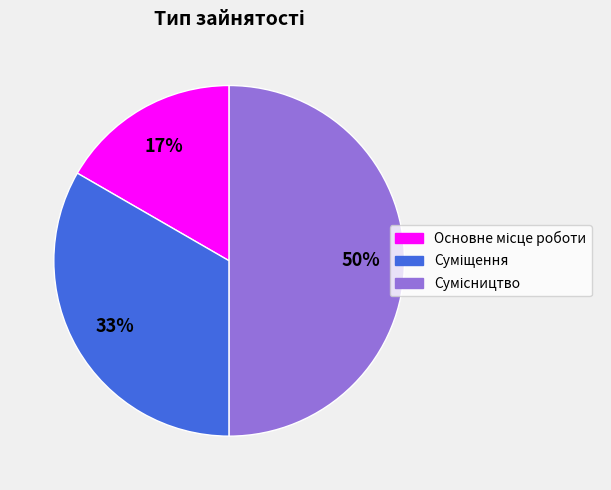

To the nearest percent, what is the average slice percentage?

33%